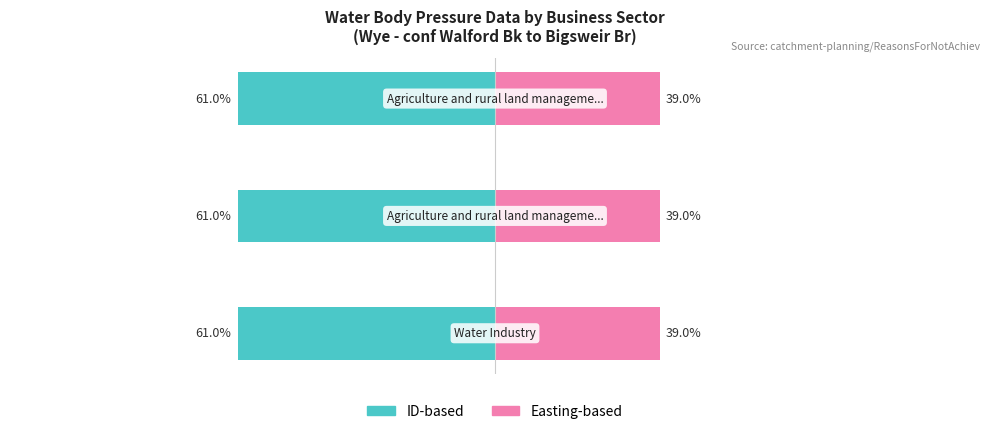

How many Easting-based values are between 39 and 40?

3